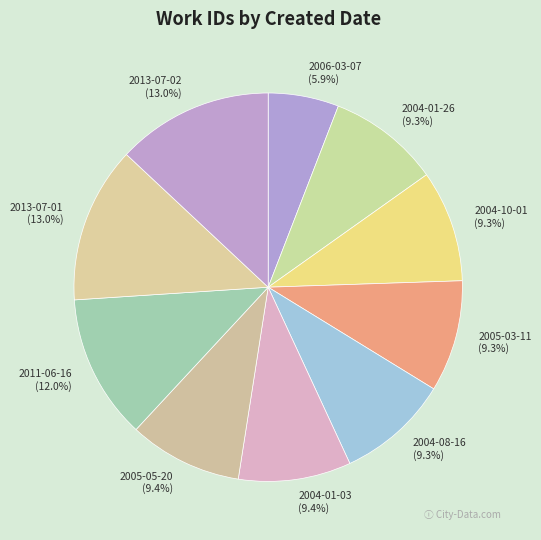

True or false: 2013-07-02 accounts for 26% of the total.

False